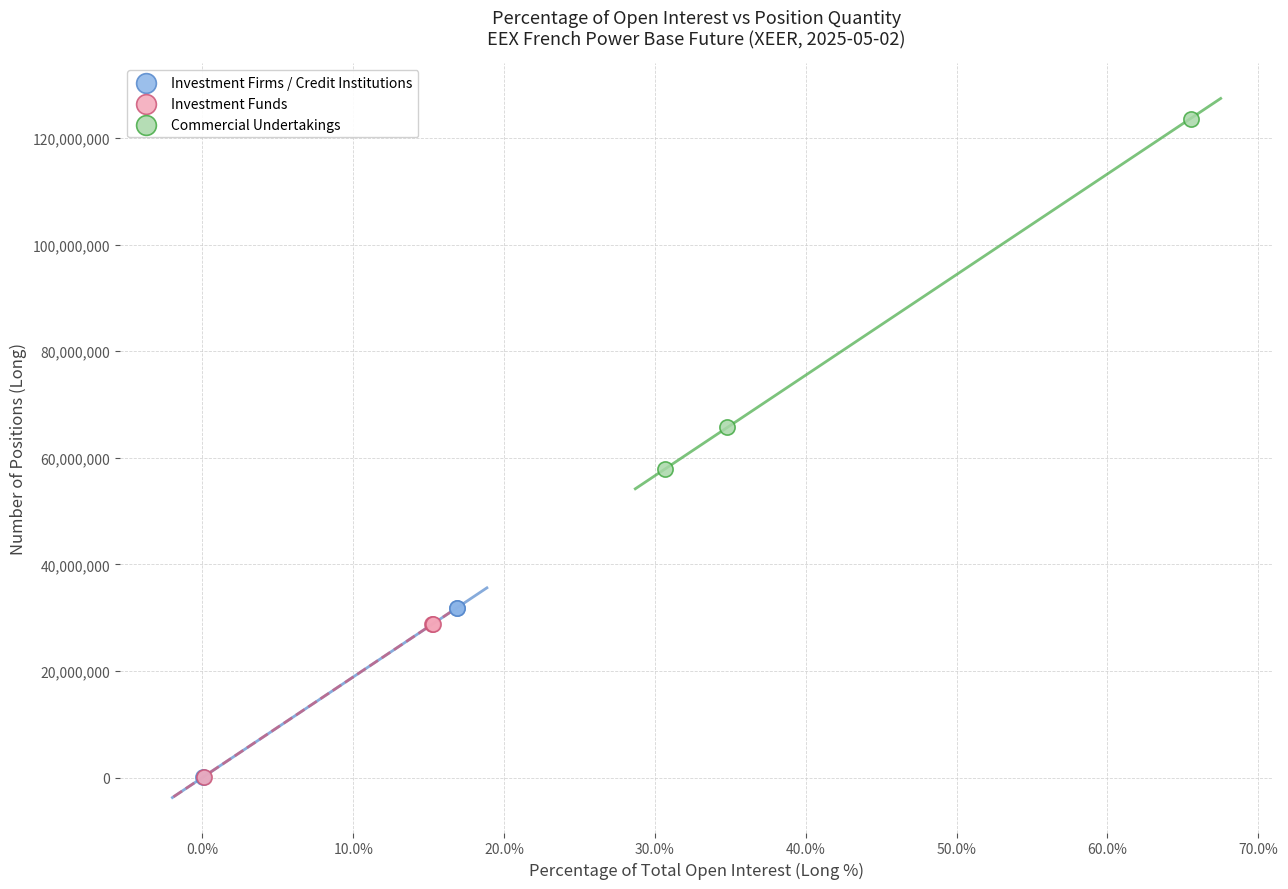

Which series has the largest Y range (max minus min)?

Commercial Undertakings